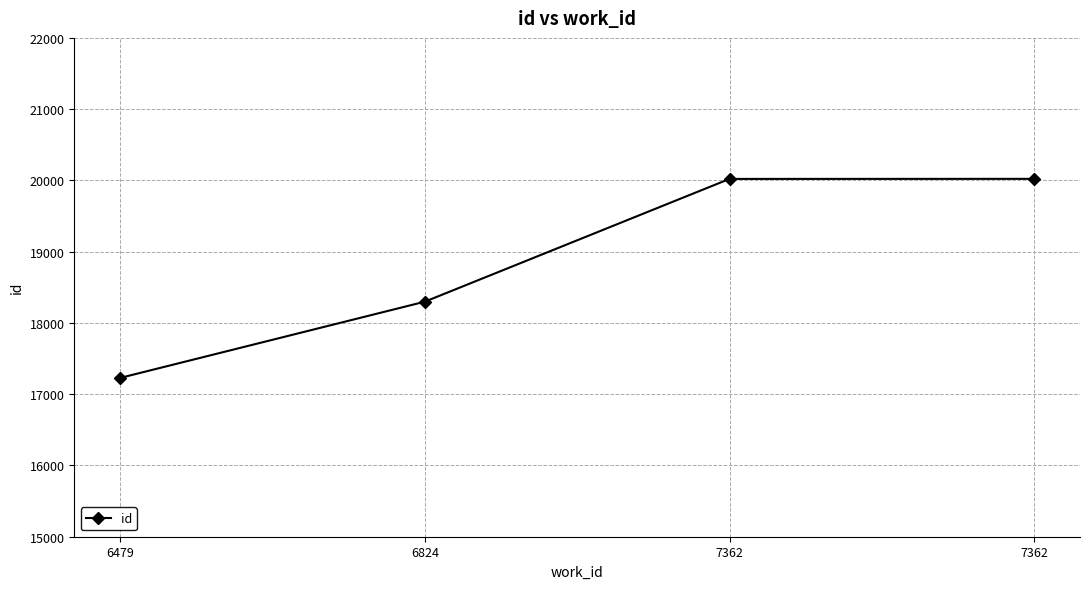

How many series are shown in this chart?

1